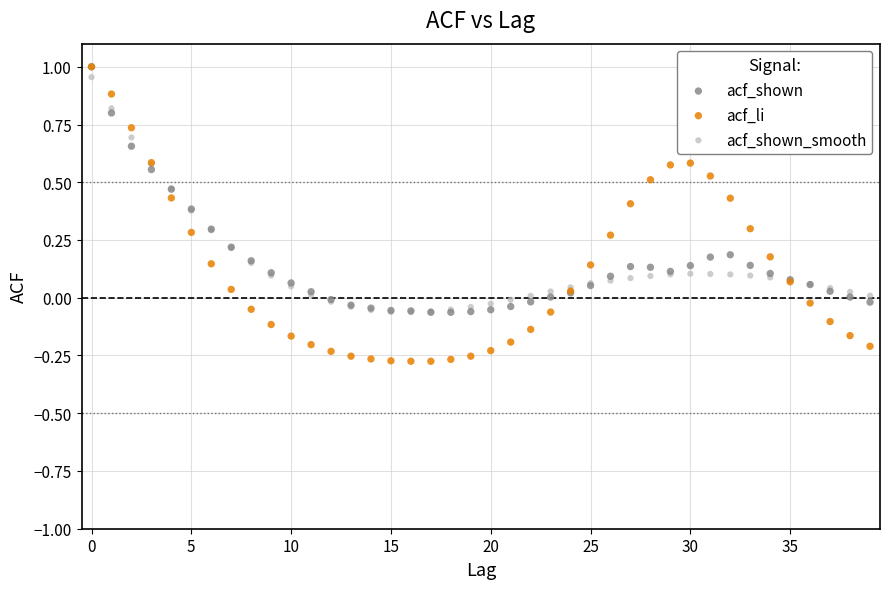

Which series has the widest spread of Y values?

acf_li